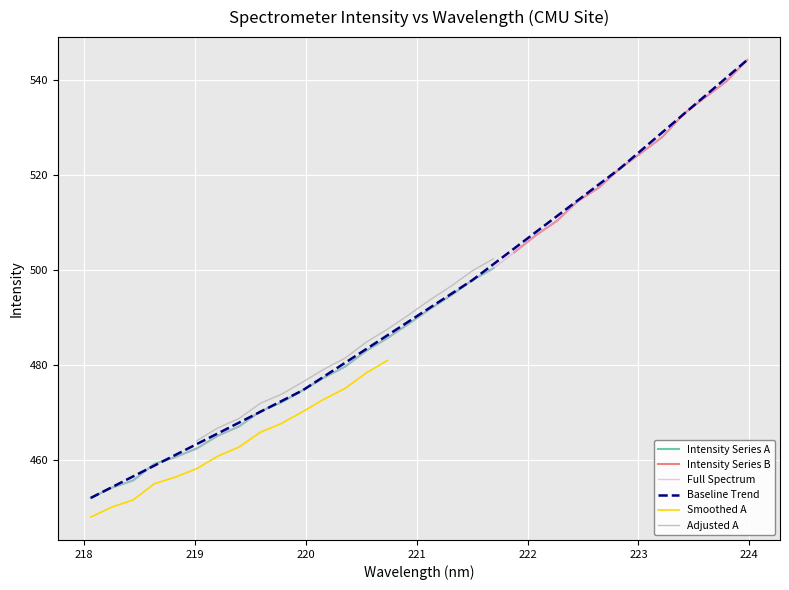

What is the highest value of the Intensity Series A series?

500.4